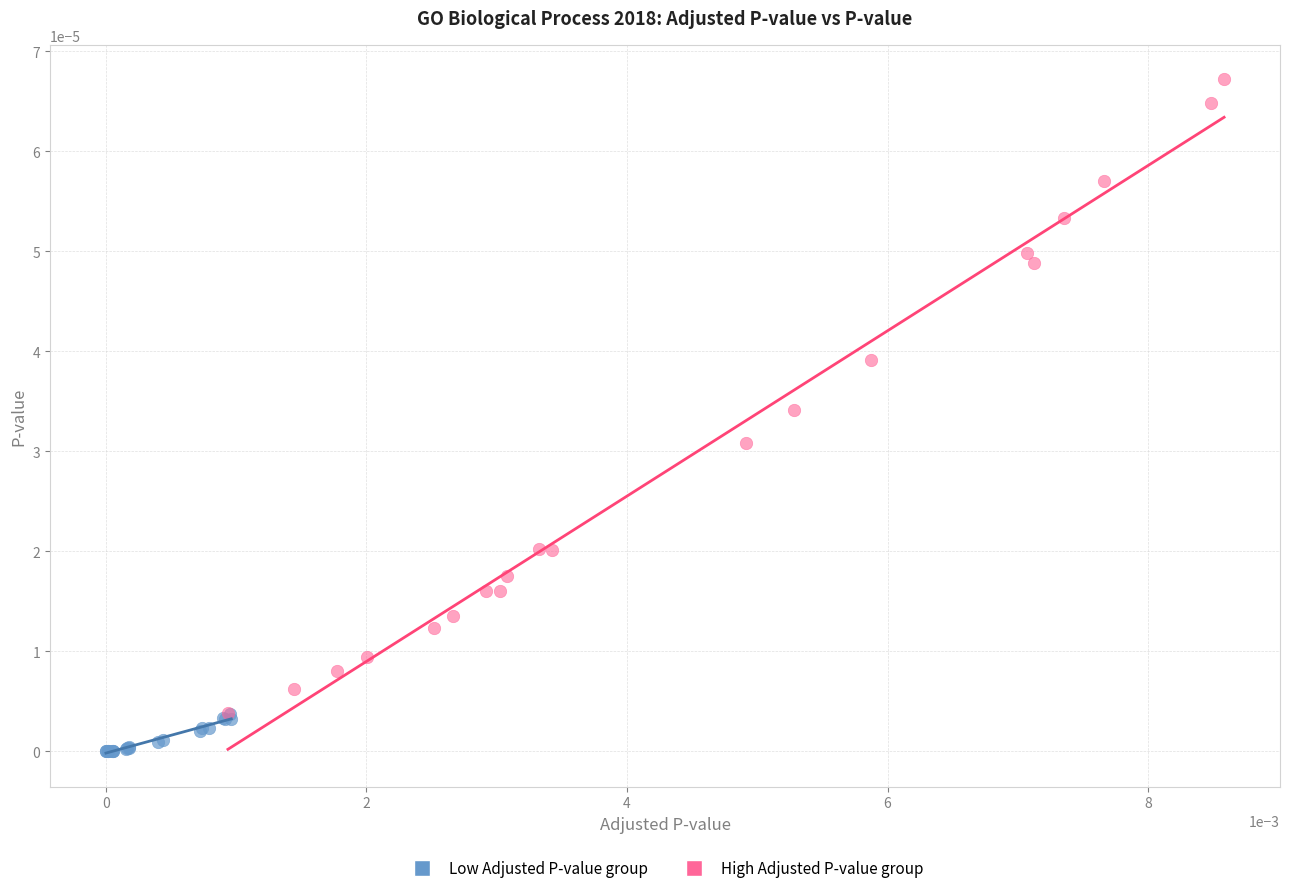

Which series has the largest Y range (max minus min)?

High Adjusted P-value group